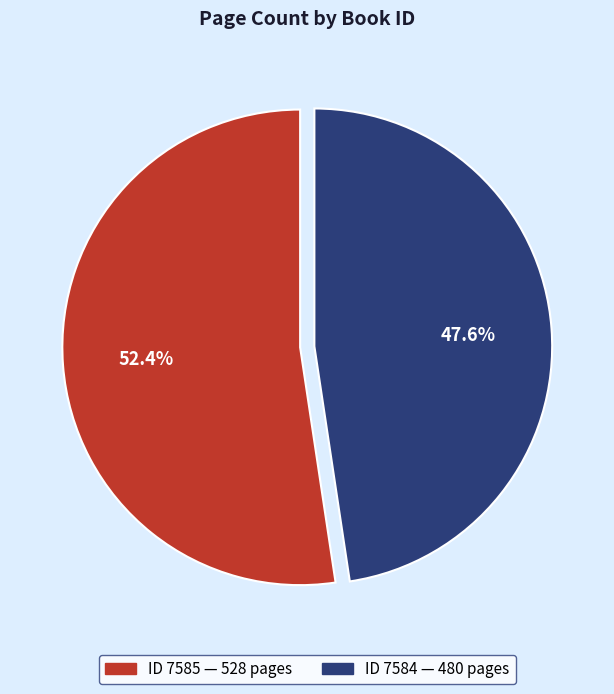

Does any single category account for the majority?

Yes